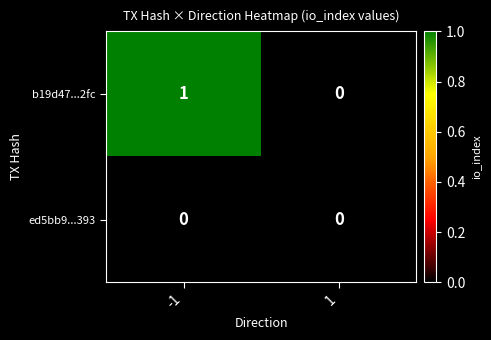

How many positive values does the b19d47...2fc series have?

1